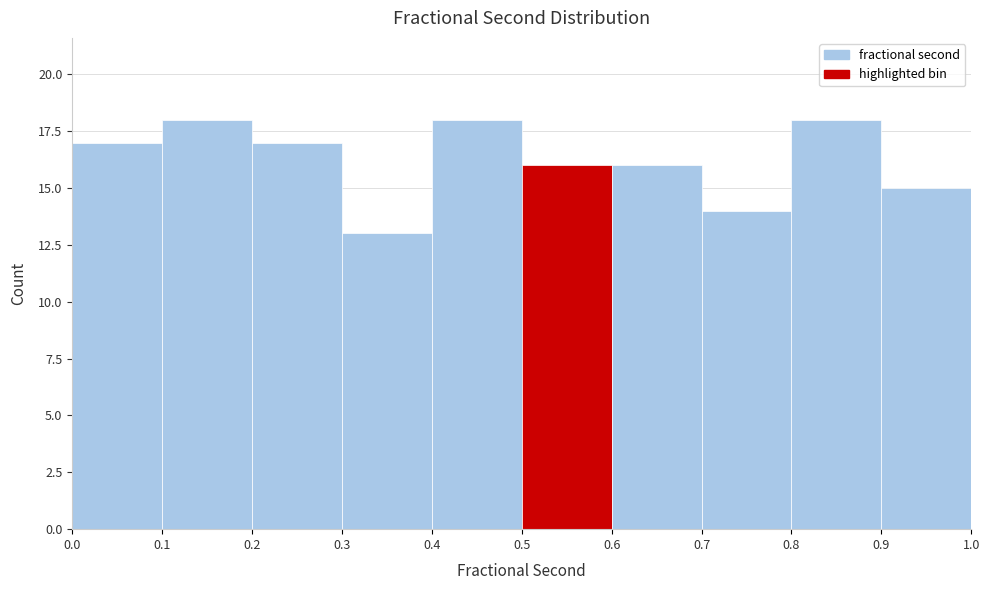

How tall is the bar that spans 0.9 to 1.0 on the x-axis? The values are not printed on the chart, so give them approximately, as read against the axis.

15